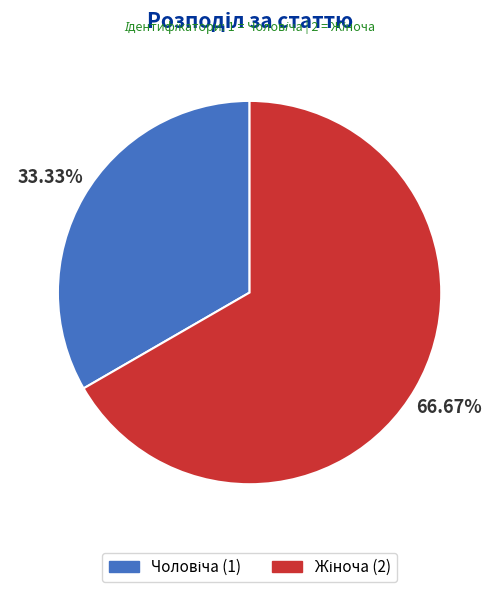

Is there a majority slice in this chart?

Yes